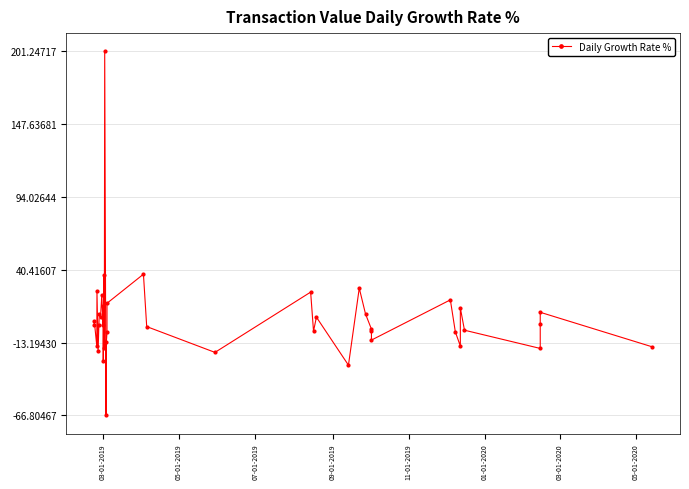

How many negative values are there?

19